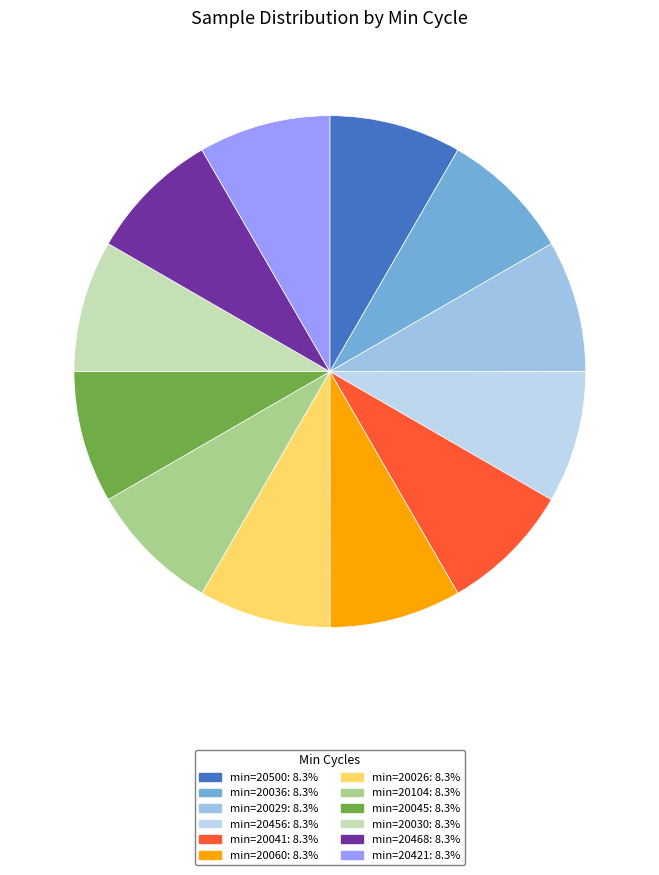

How many segments does this pie chart have?

12